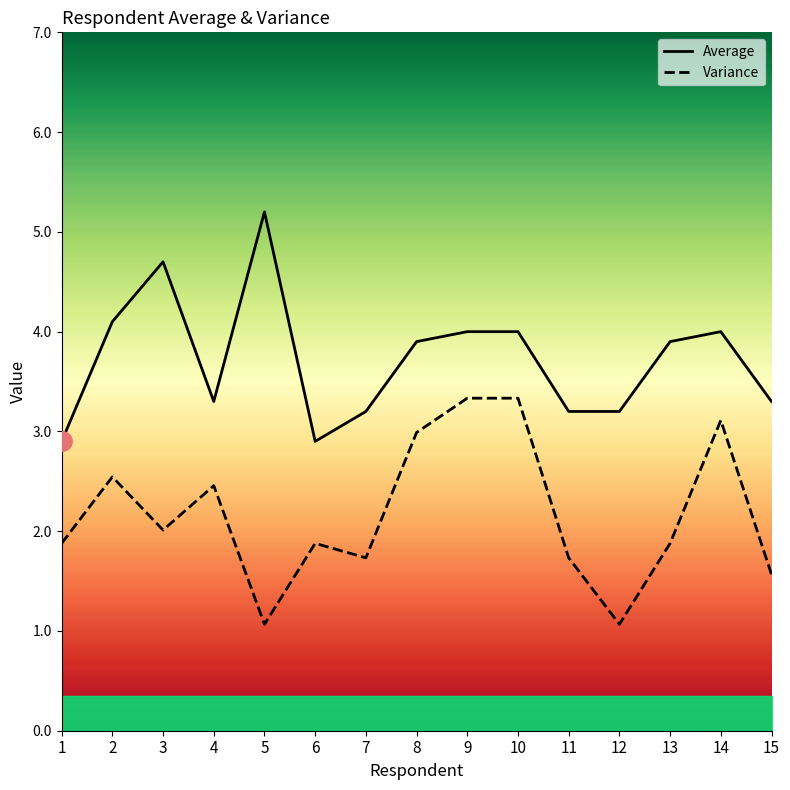

At which category is the sum across all series the highest?

9